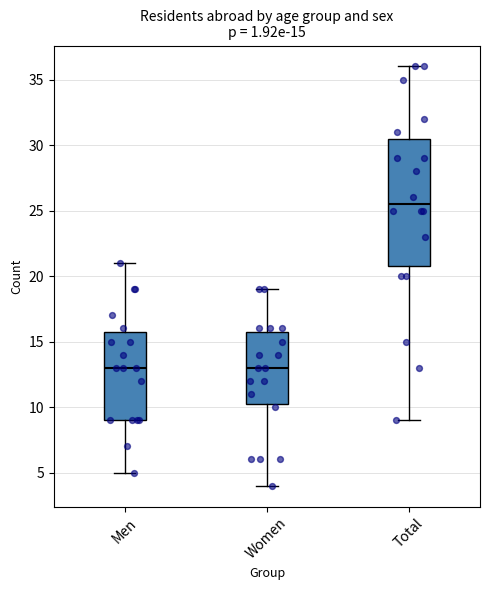

Comparing the boxes themselves (not the whiskers), which one is the tallest?

Total